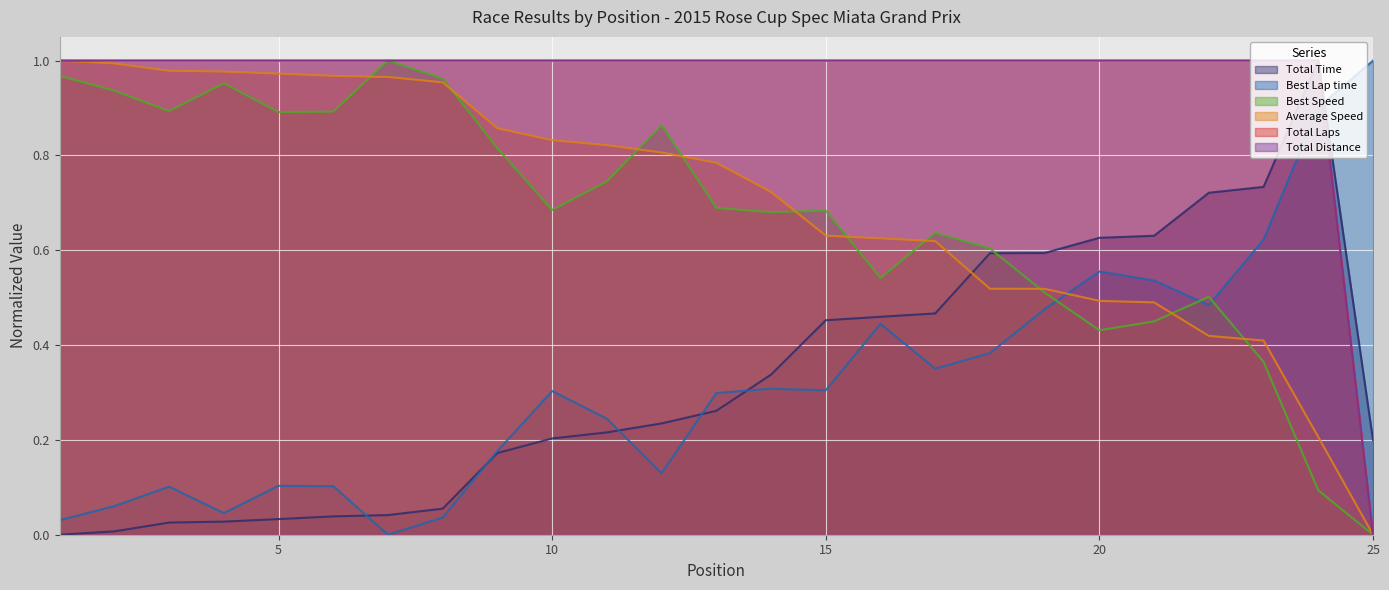

How many intersections are there between Total Distance and Best Speed?

2